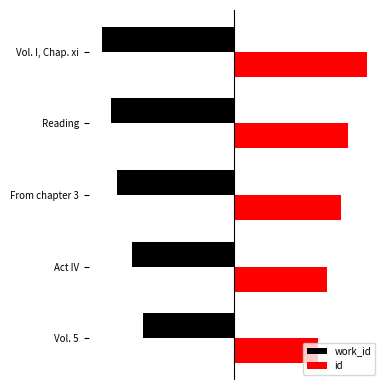

List the series in order of their overall mean, lowest first.

work_id, id